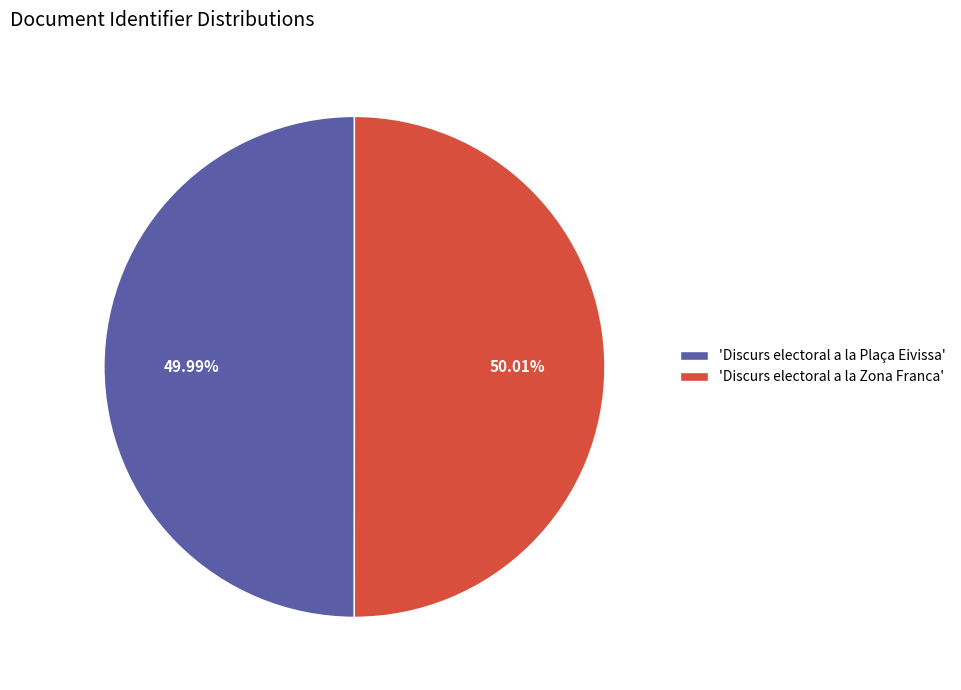

What is the ratio of the value at 'Discurs electoral a la Zona Franca' to the value at 'Discurs electoral a la Plaça Eivissa'?

1.0